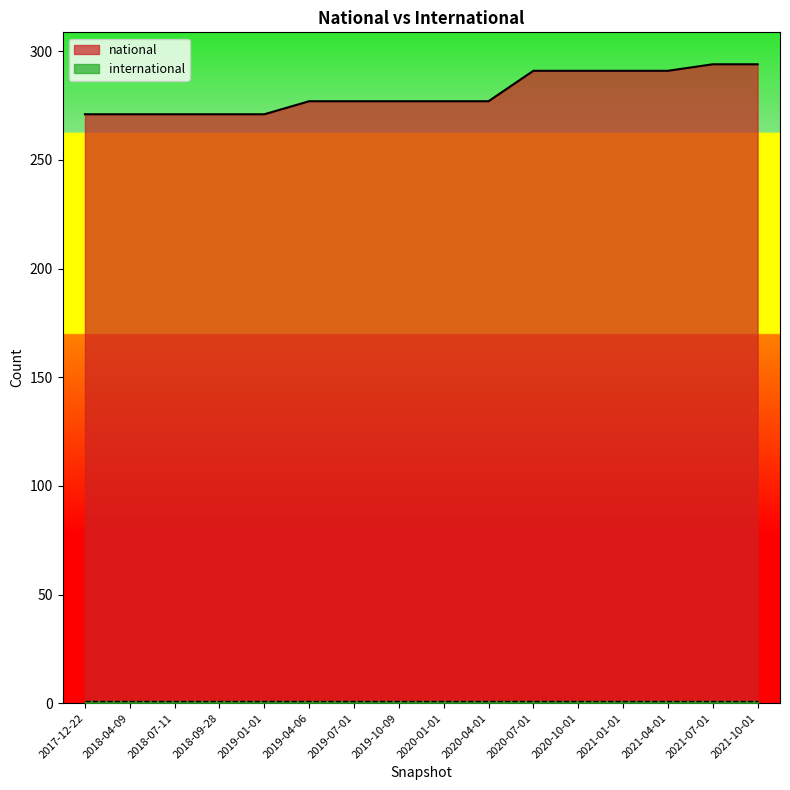

Rank the categories by value from highest to lowest.

2021-07-01, 2021-10-01, 2020-07-01, 2020-10-01, 2021-01-01, 2021-04-01, 2019-04-06, 2019-07-01, 2019-10-09, 2020-01-01, 2020-04-01, 2017-12-22, 2018-04-09, 2018-07-11, 2018-09-28, 2019-01-01